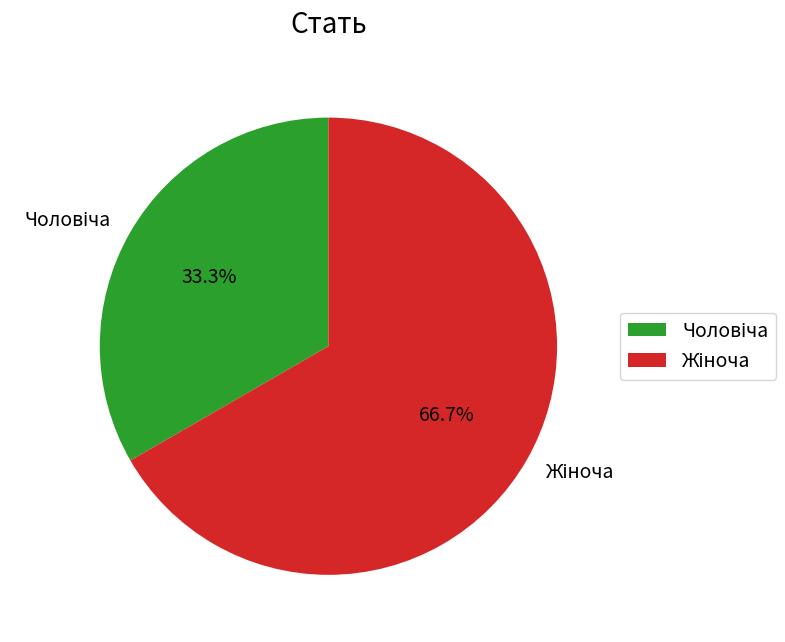

Is there any slice that represents more than half of the pie?

Yes